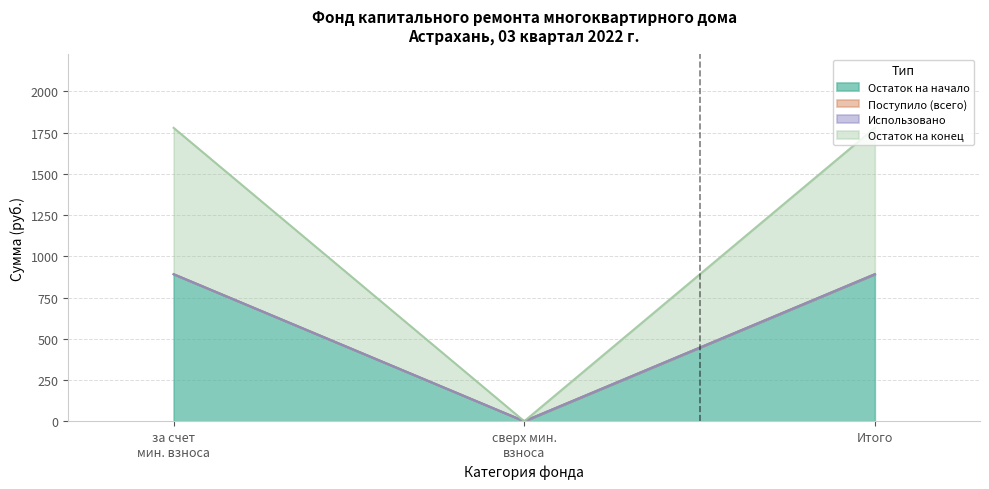

What is the difference between the maximum and minimum values in the Остаток на конец series?

891.6